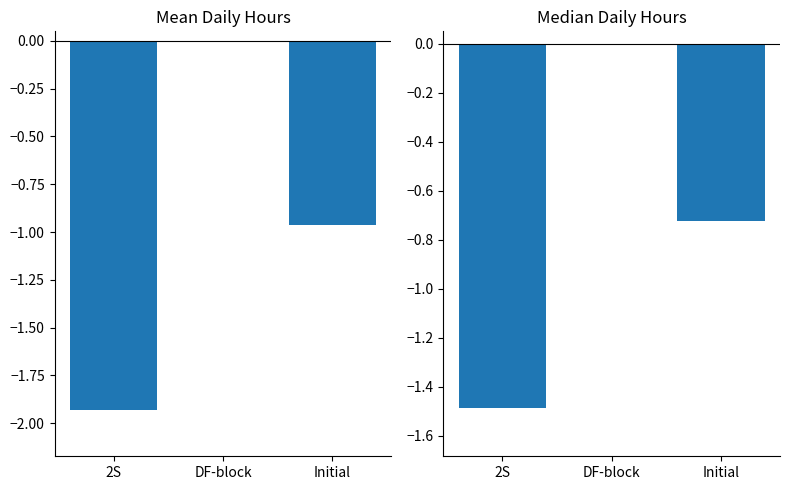

Which label corresponds to the smallest value in the chart?

2S